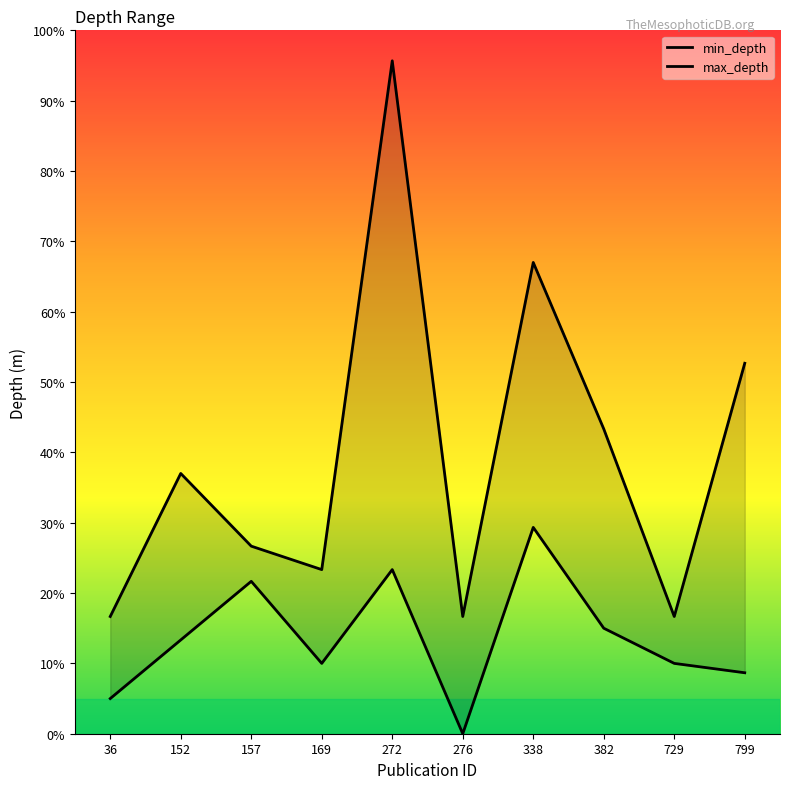

What value does the min_depth series have at 272?

70